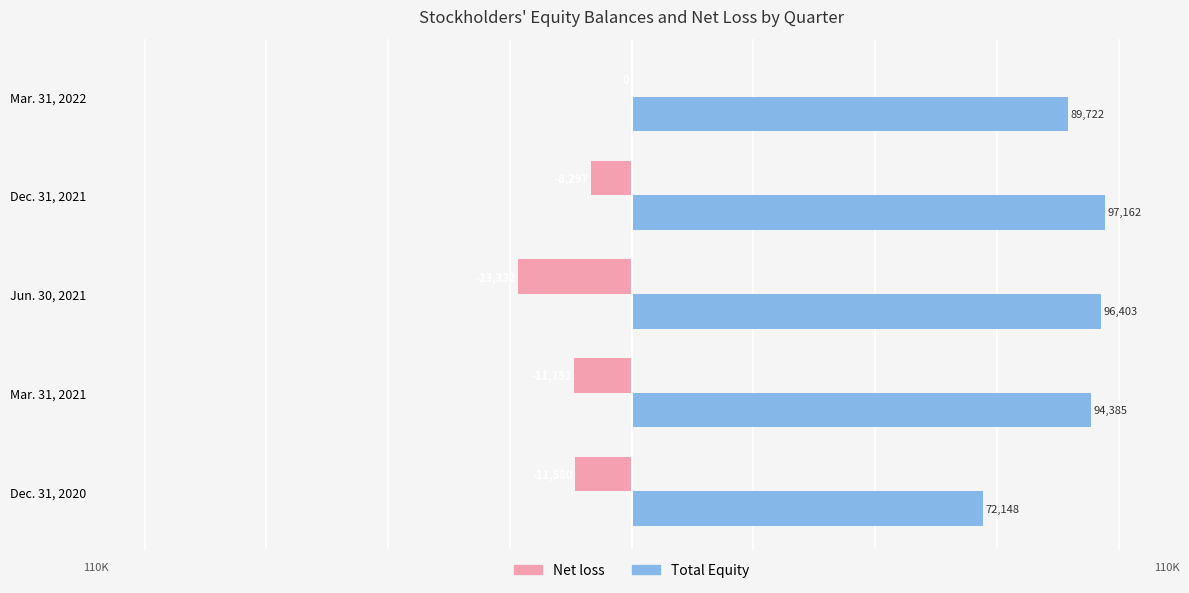

The Net loss series shows 13290 at Mar. 31, 2022. True or false?

False